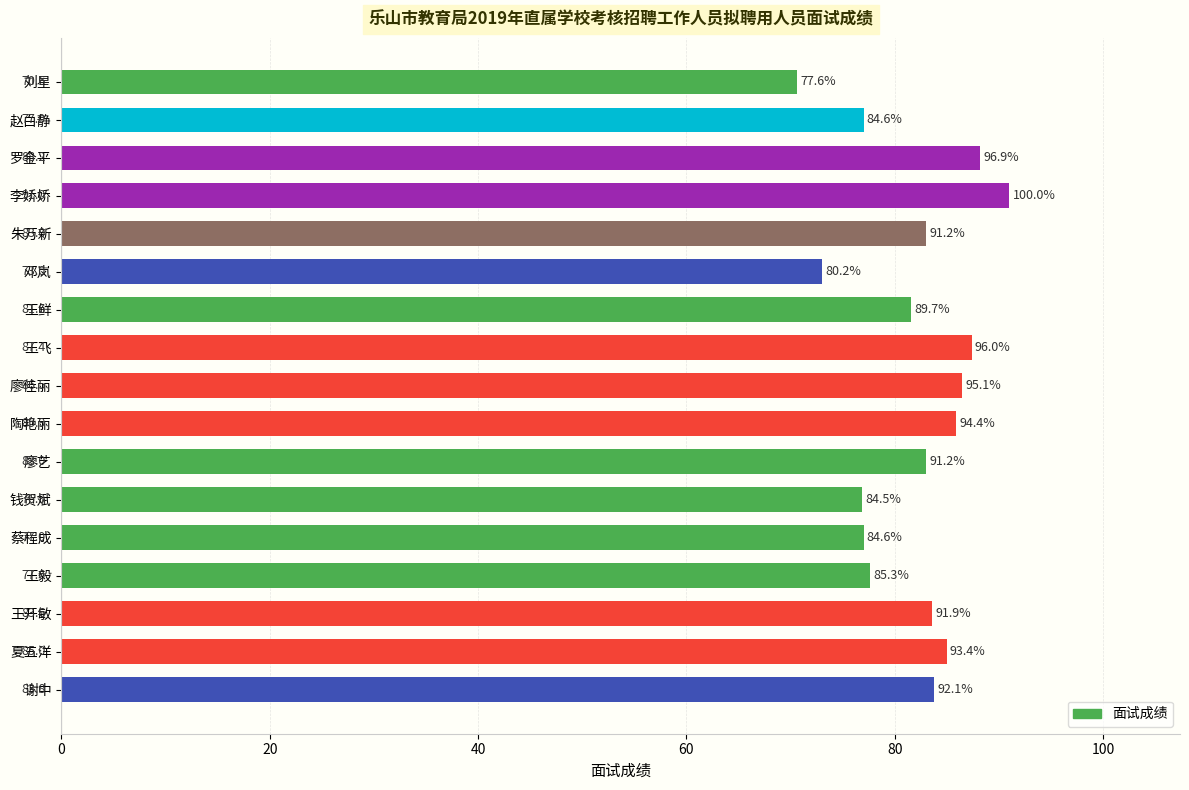

The value at 王毅 is 77.6. True or false?

True